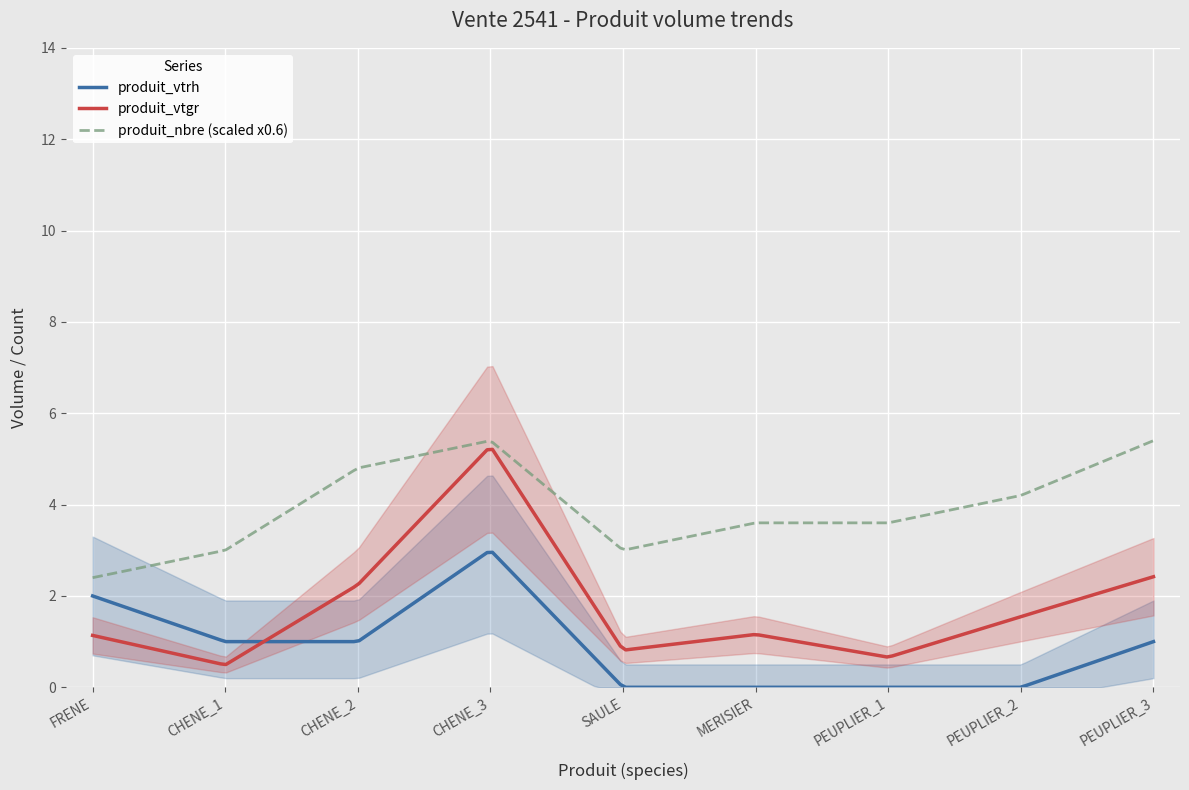

At how many categories does at least one series exceed 3?

9